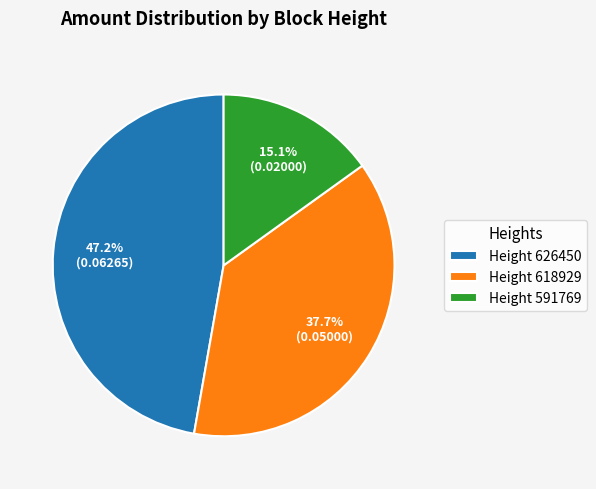

Which slice is the smallest?

Height 591769